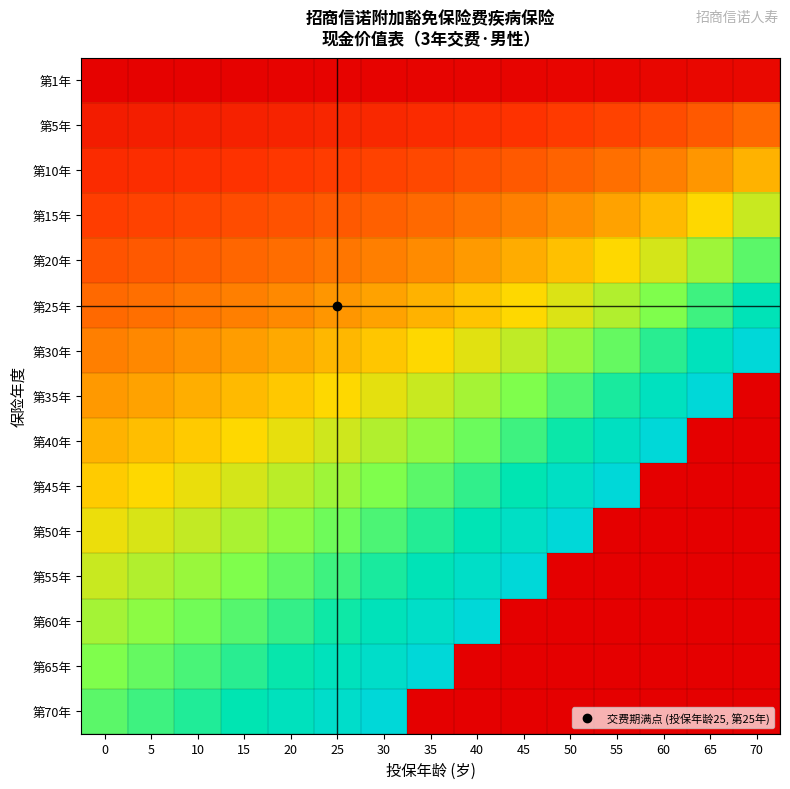

Which series changed the most between 25 and 40?

第70年